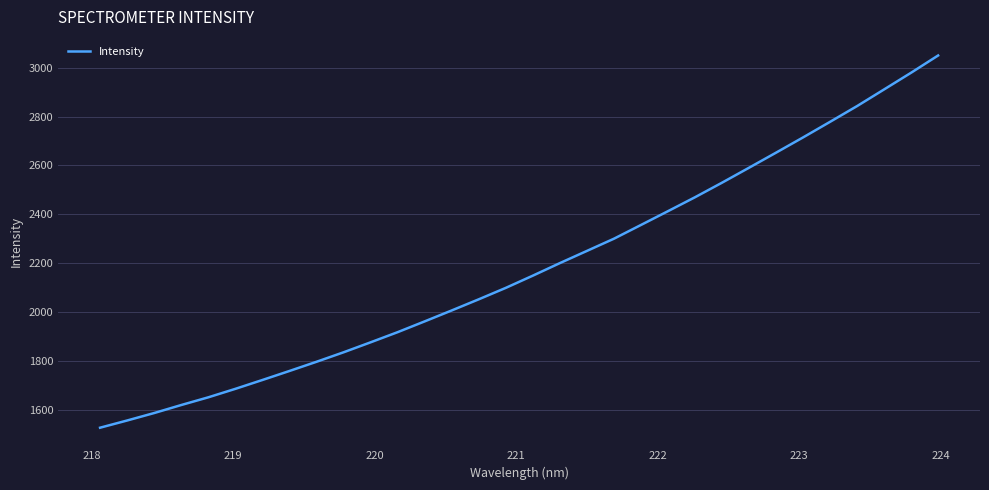

What is the difference between the maximum and minimum values?

1522.6